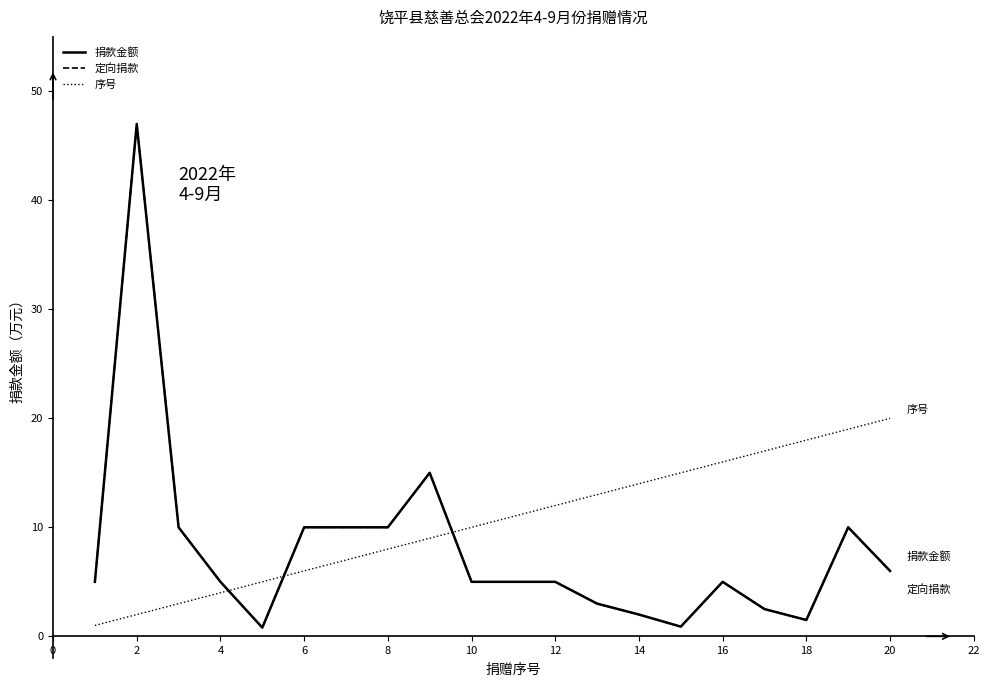

True or false: 定向捐款 and 序号 intersect in this chart.

True